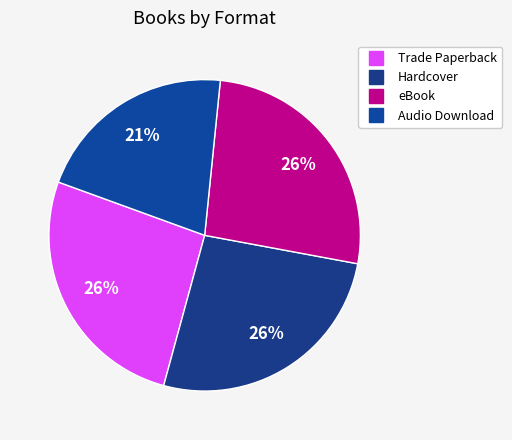

How many segments does this pie chart have?

4